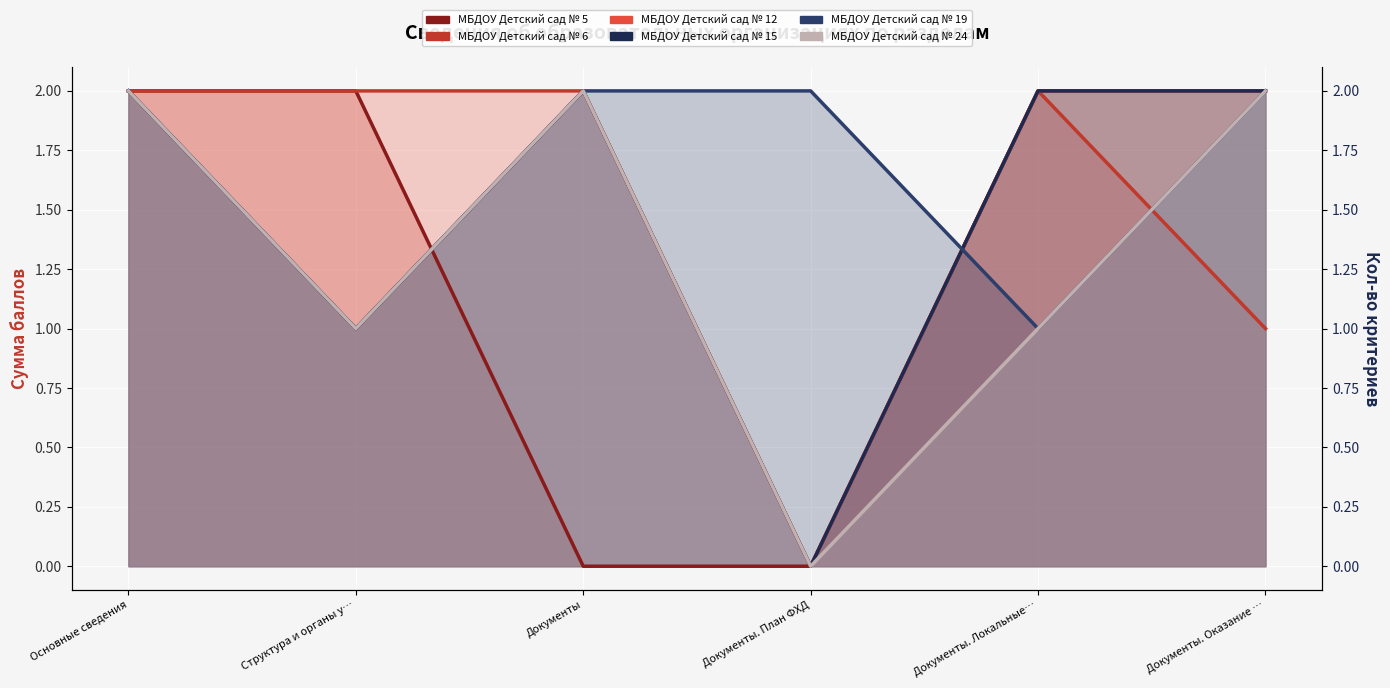

What is the total value across all series at Документы. Локальные…?

10